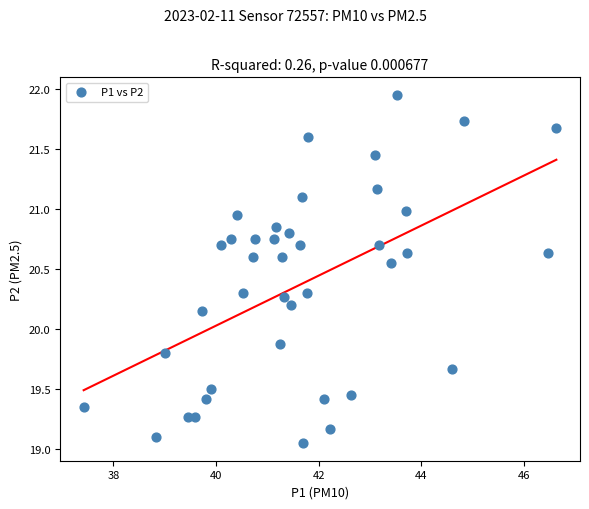

What is the range of Y values (max minus min)?

2.9